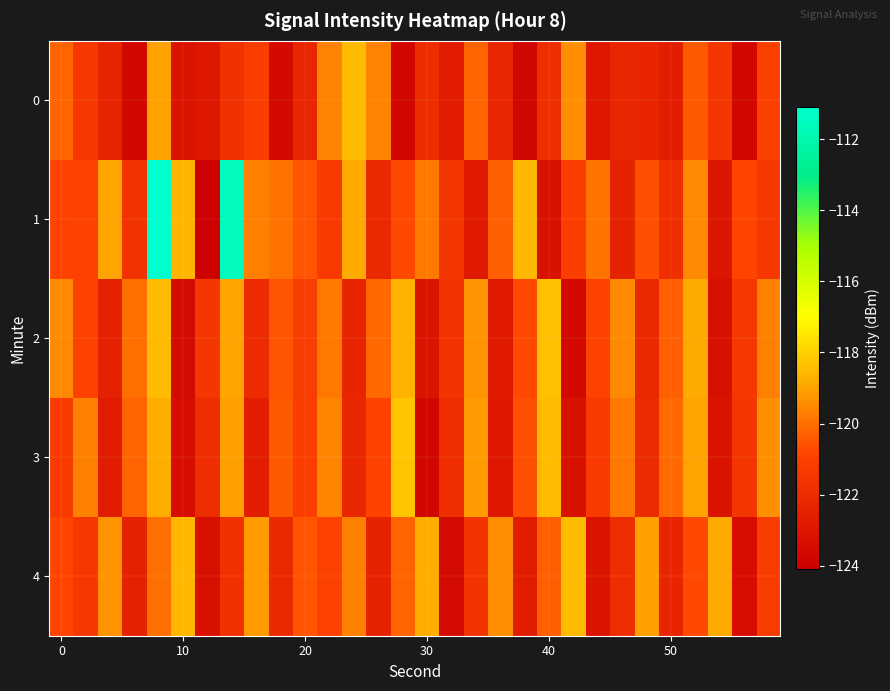

Rank the series by their maximum value, from highest to lowest.

1, 3, 2, 0, 4